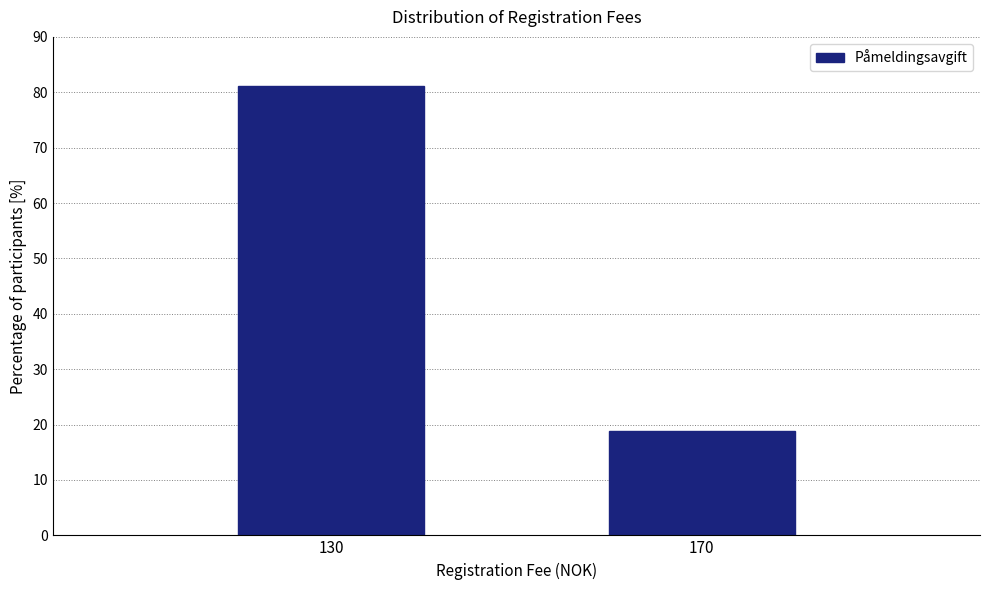

Reading left to right, extract all data points from this chart.

81.1	18.9